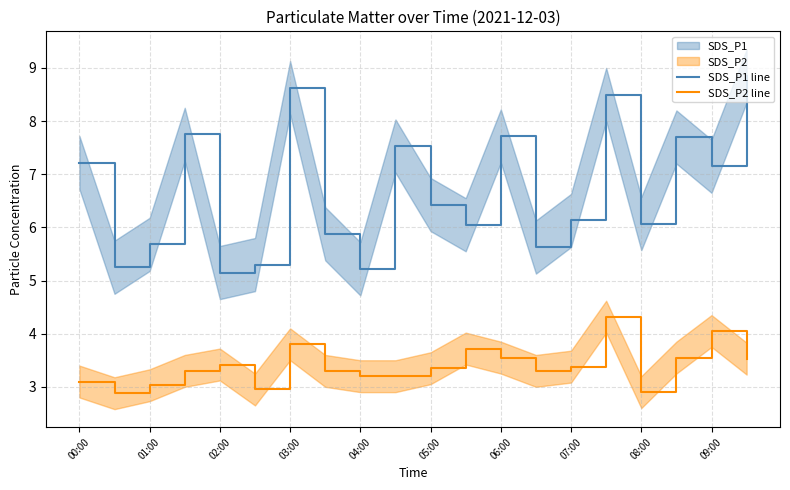

True or false: SDS_P1 line and SDS_P2 line intersect in this chart.

False